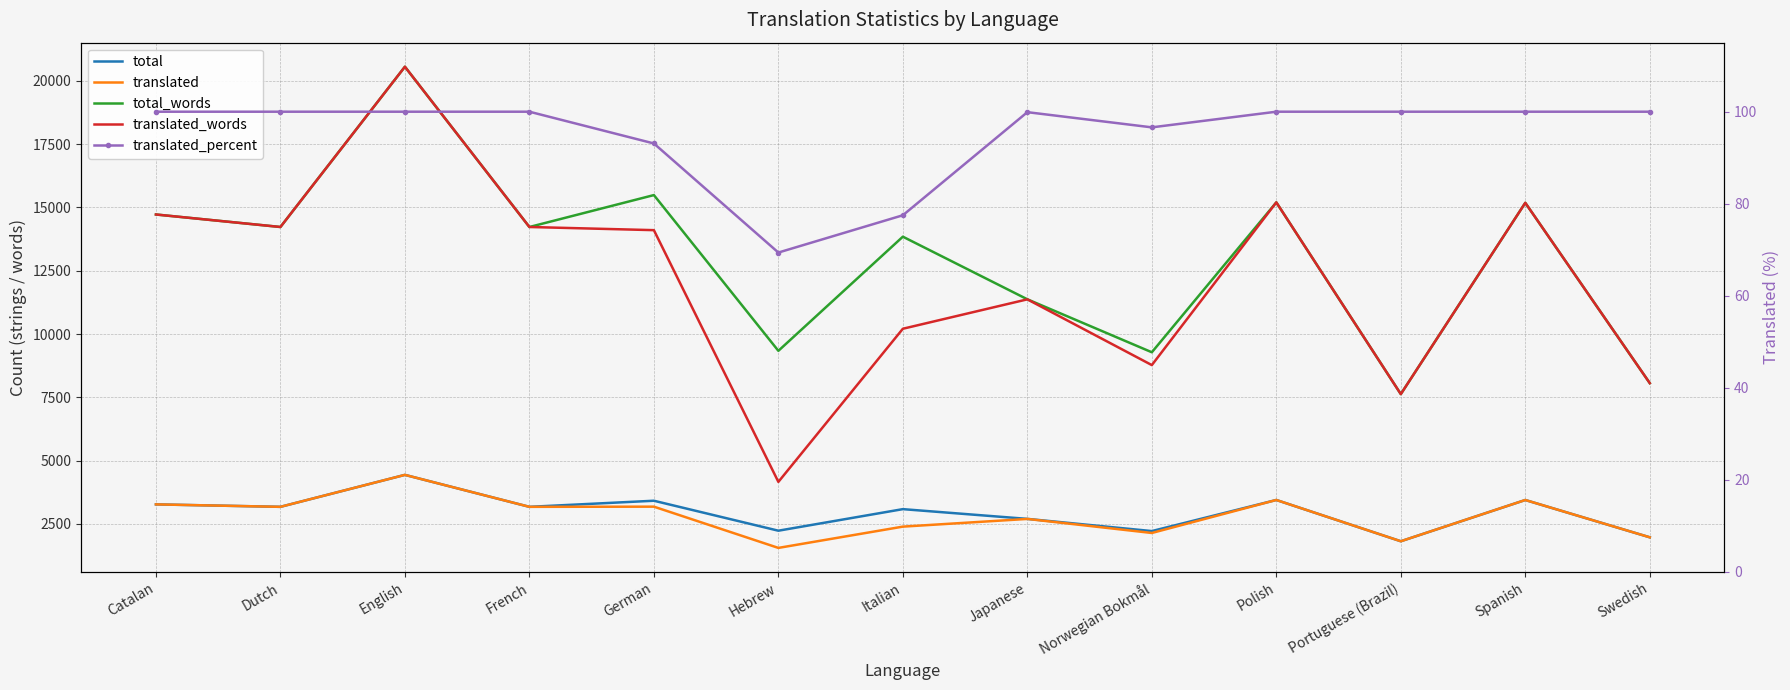

How many interior local valleys does the total_words series have?

5